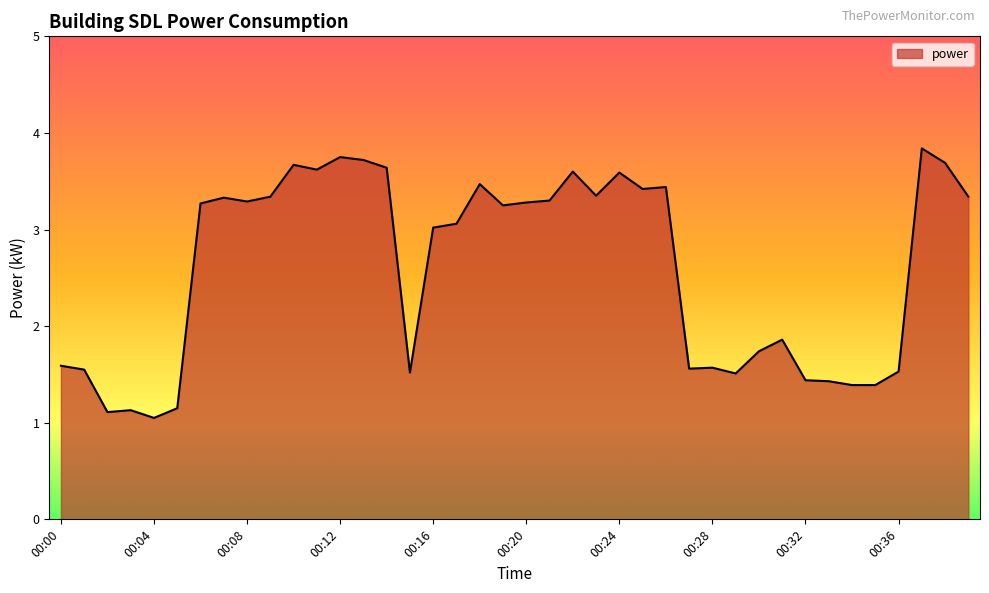

What is the difference between the maximum and minimum values?

2.8